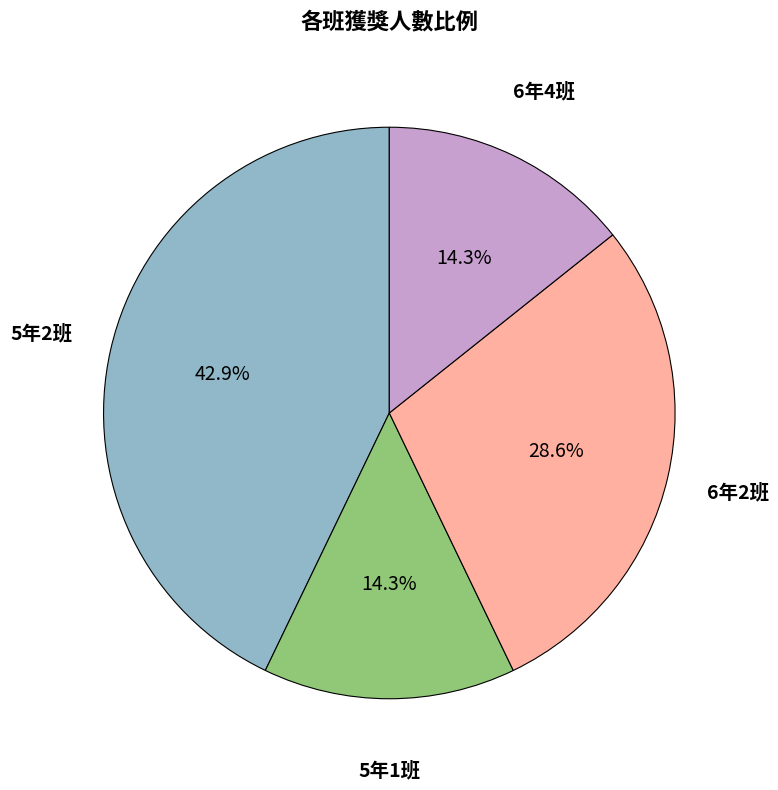

What percentage is the 6年4班 slice, to the nearest percent?

14%